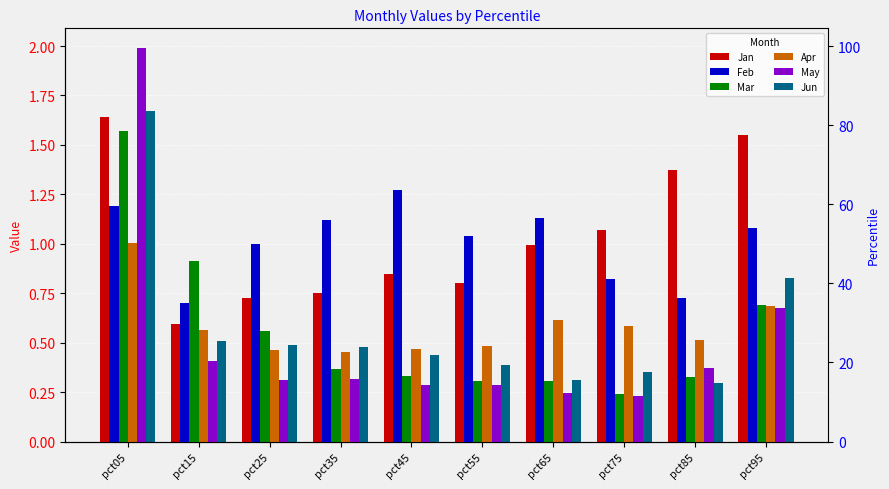

Is it true that May equals 0.3 at pct45?

True